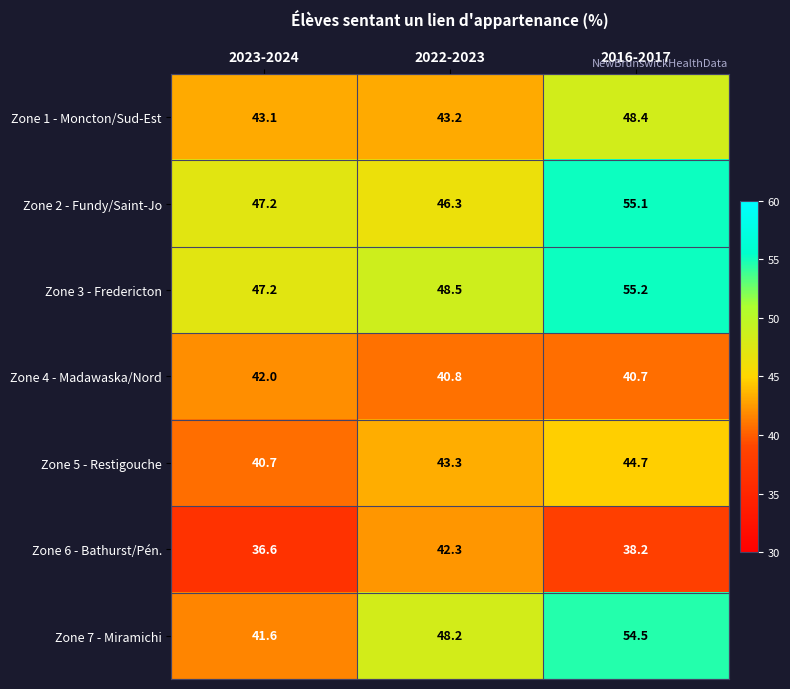

Reading right to left, what are all the values shown in this chart?

Zone 1 - Moncton/Sud-Est: 48.4	43.2	43.1
Zone 2 - Fundy/Saint-Jo: 55.1	46.3	47.2
Zone 3 - Fredericton: 55.2	48.5	47.2
Zone 4 - Madawaska/Nord: 40.7	40.8	42.0
Zone 5 - Restigouche: 44.7	43.3	40.7
Zone 6 - Bathurst/Pén.: 38.2	42.3	36.6
Zone 7 - Miramichi: 54.5	48.2	41.6